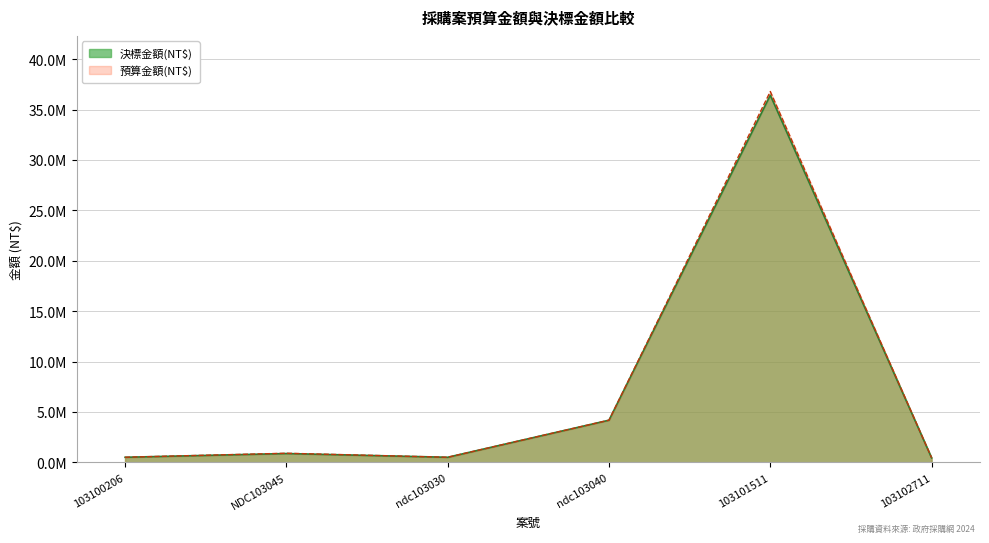

What is the value of the 3rd point from the left?

500000